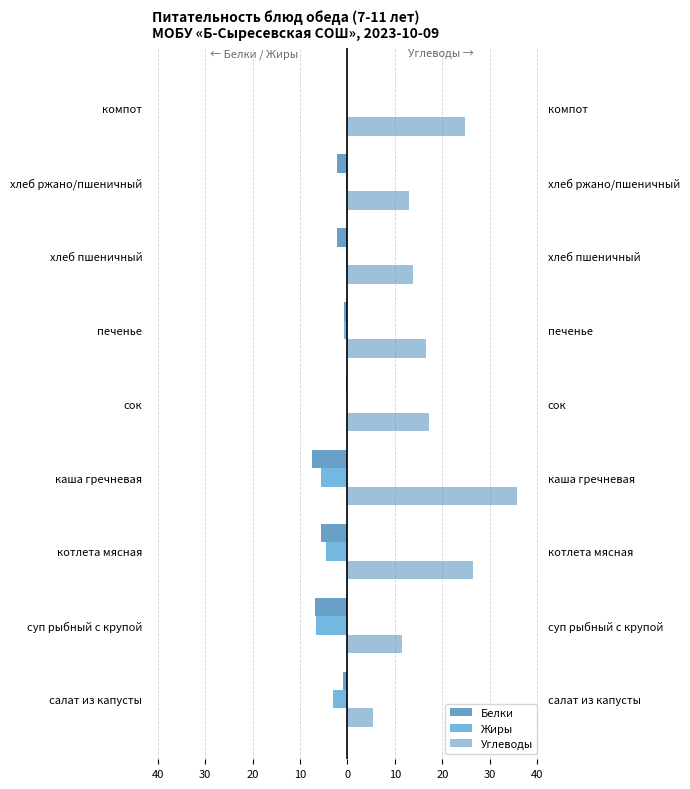

The value of Углеводы at сок is 6.3. True or false?

False